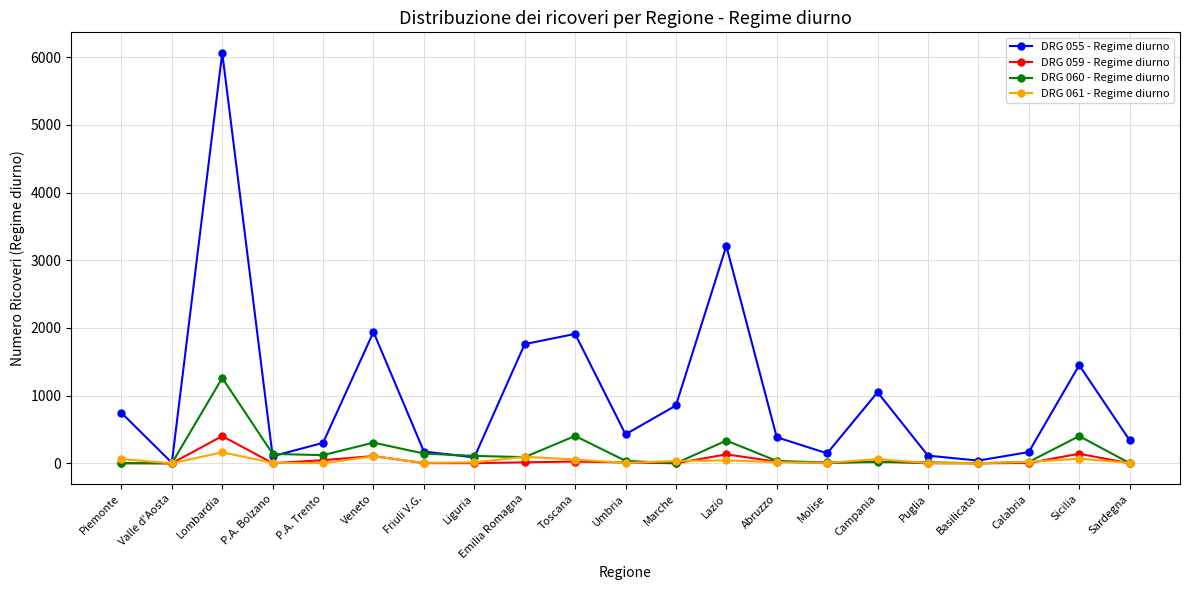

Which series changed the most between Piemonte and Valle d'Aosta?

DRG 055 - Regime diurno